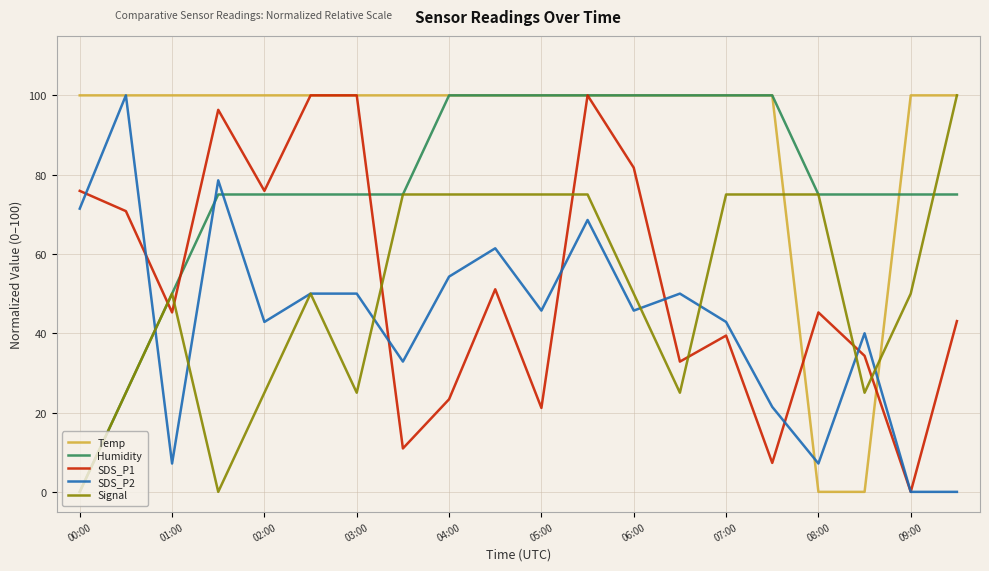

Which series has the largest total across all categories?

Temp